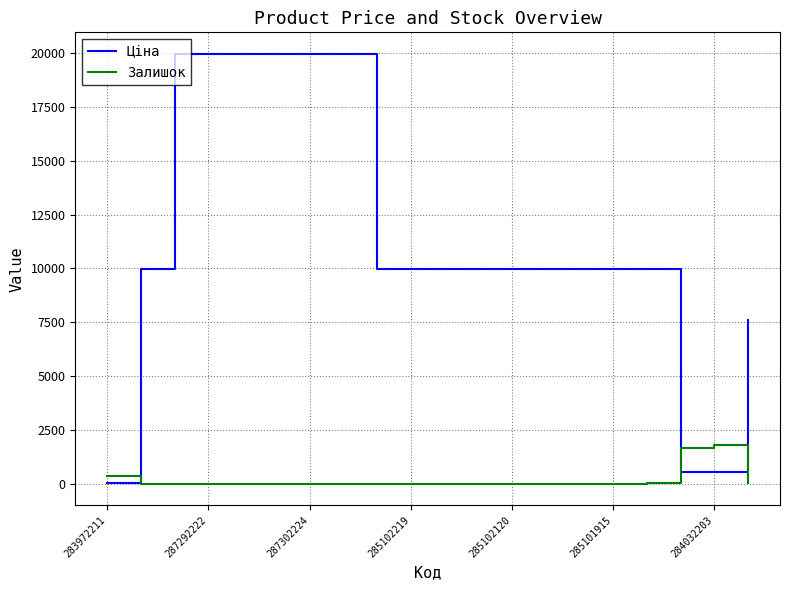

What is the difference between the maximum and minimum values in the Ціна series?

19932.1